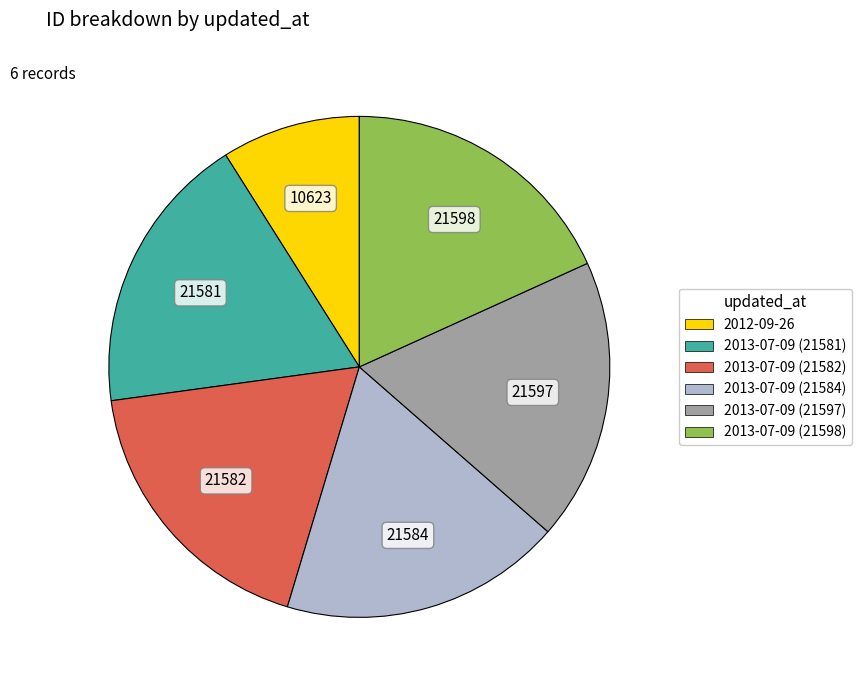

Approximately how many times larger is the value at 2013-07-09 (21582) compared to 2013-07-09 (21598)?

1.0